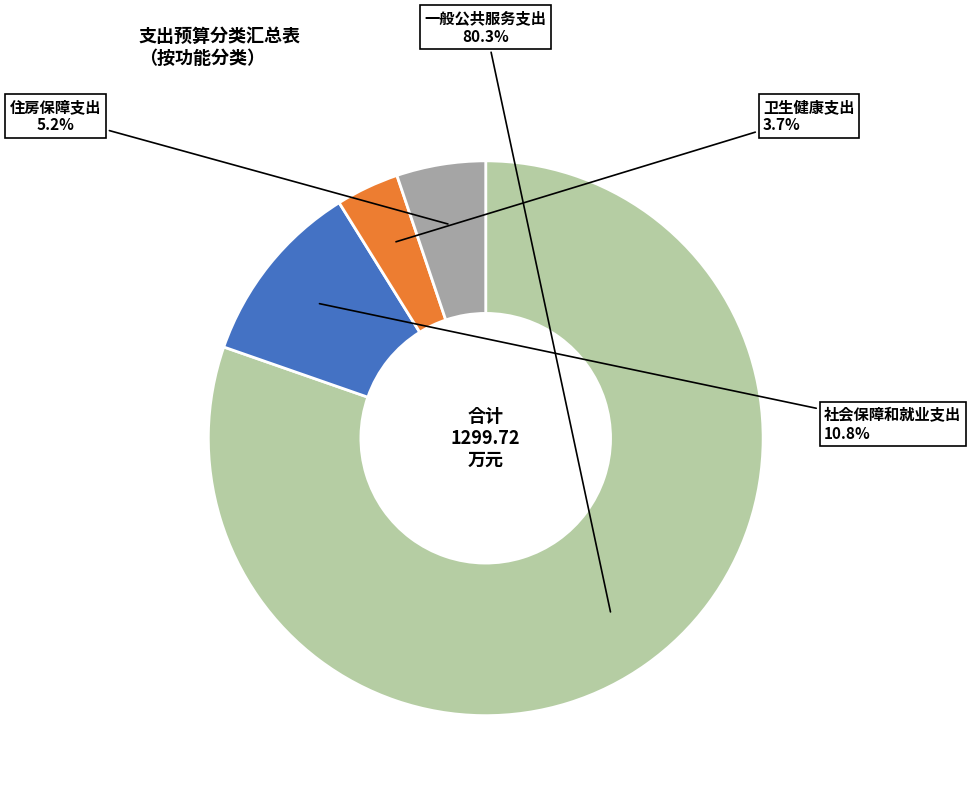

How many segments does this pie chart have?

4